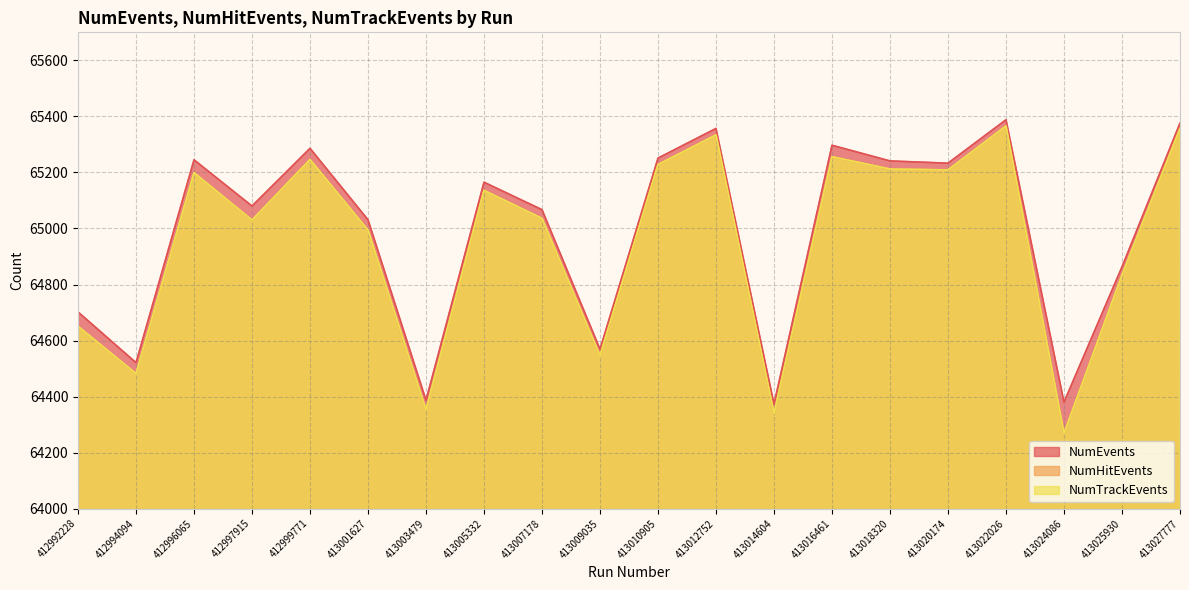

Reading left to right, extract all data points from this chart.

NumEvents: 412992228=64702	412994094=64521	412996065=65245	412997915=65080	412999771=65286	413001627=65031	413003479=64387	413005332=65165	413007178=65067	413009035=64569	413010905=65251	413012752=65357	413014604=64373	413016461=65297	413018320=65241	413020174=65233	413022026=65388	413024086=64380	413025930=64863	413027777=65376
NumHitEvents: 412992228=64651	412994094=64482	412996065=65199	412997915=65030	412999771=65246	413001627=64994	413003479=64353	413005332=65136	413007178=65036	413009035=64546	413010905=65228	413012752=65334	413014604=64340	413016461=65256	413018320=65212	413020174=65209	413022026=65366	413024086=64269	413025930=64834	413027777=65357
NumTrackEvents: 412992228=64651	412994094=64482	412996065=65199	412997915=65030	412999771=65246	413001627=64994	413003479=64353	413005332=65136	413007178=65036	413009035=64546	413010905=65228	413012752=65334	413014604=64340	413016461=65256	413018320=65212	413020174=65209	413022026=65366	413024086=64269	413025930=64834	413027777=65357